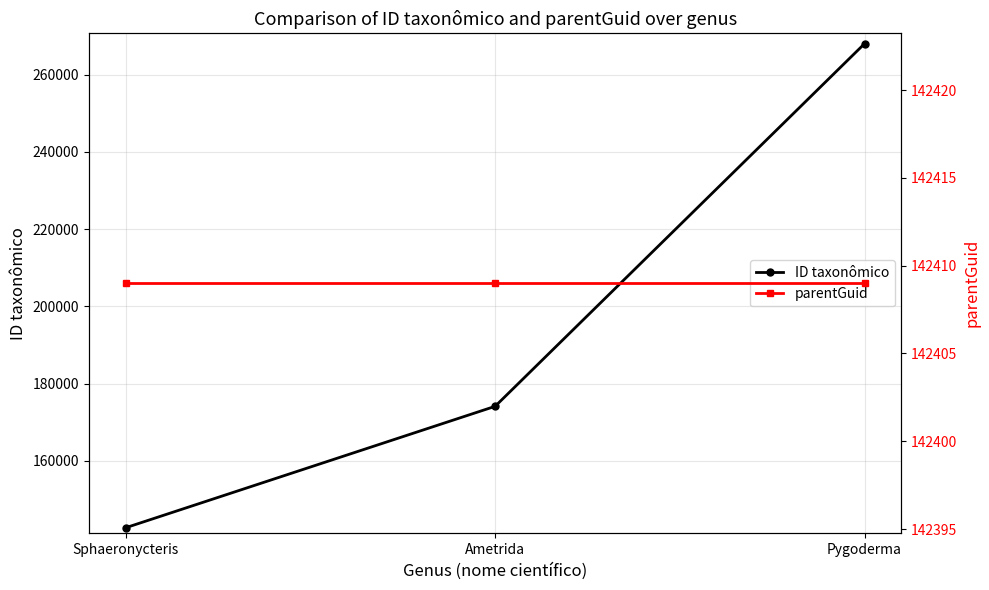

Between Ametrida and Pygoderma, which series saw the biggest shift?

ID taxonômico